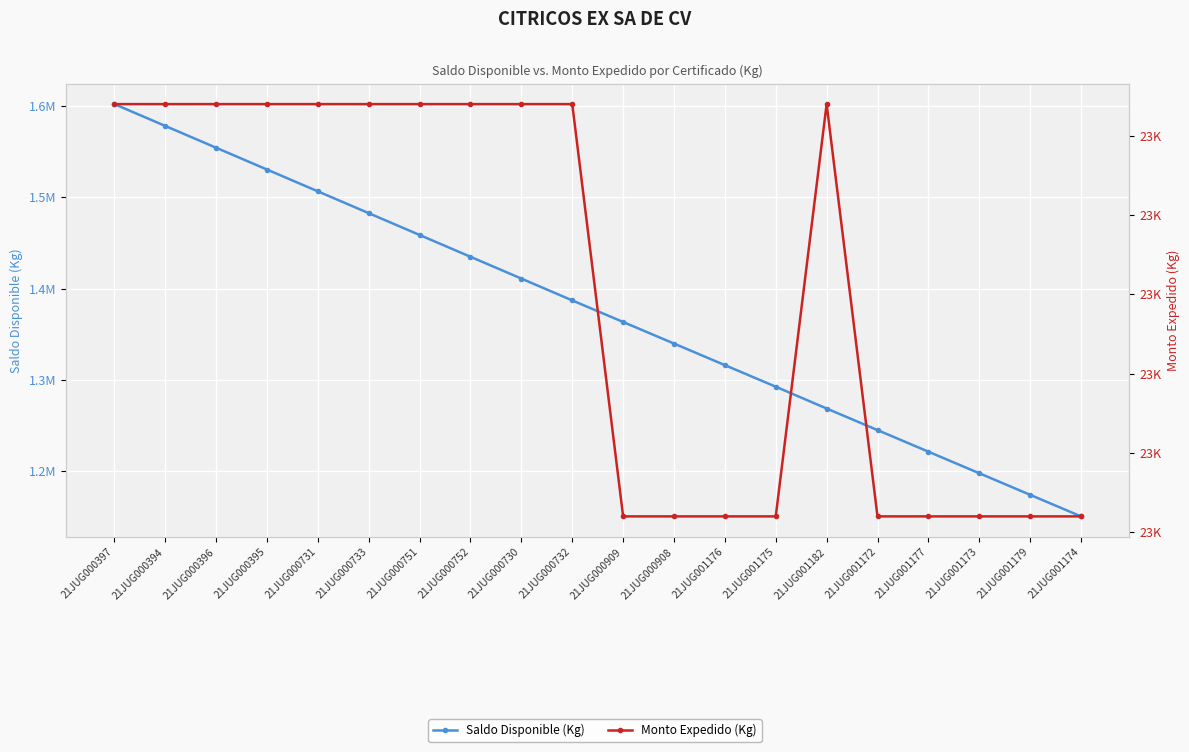

Which has a higher value, 21JUG000731 or 21JUG000395?

21JUG000395